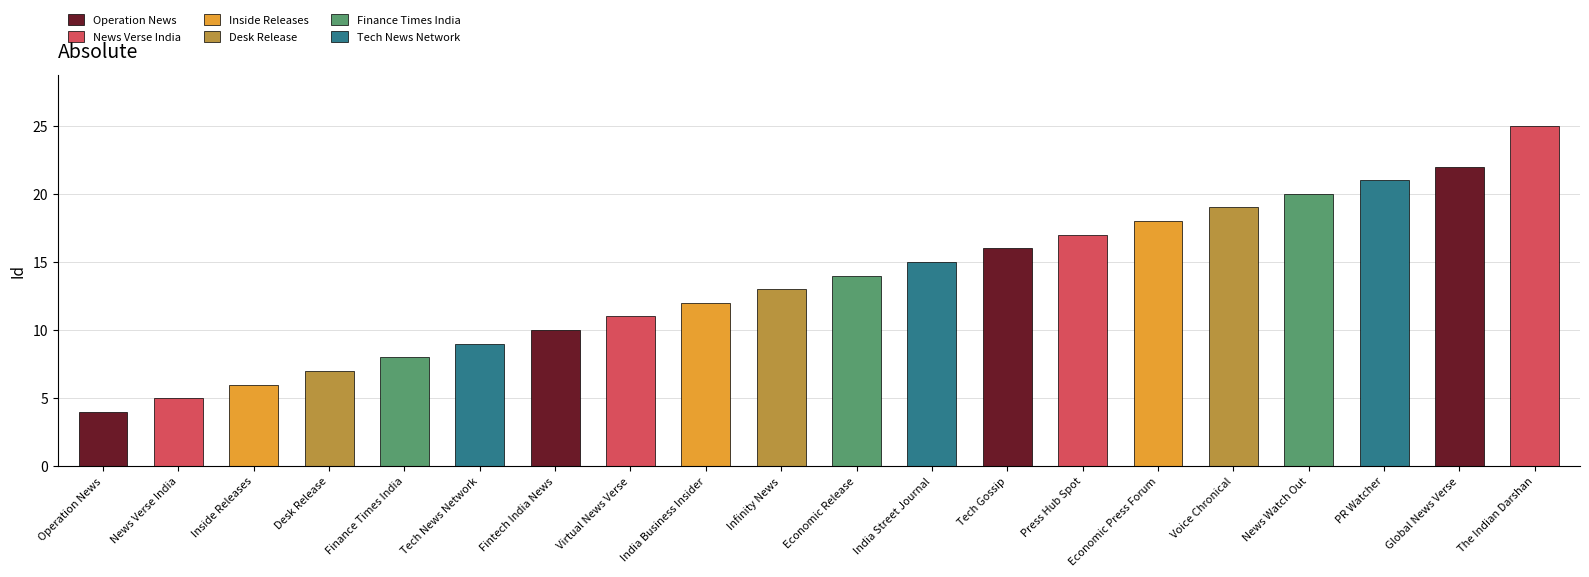

The chart shows a value of 7 at Desk Release. True or false?

True